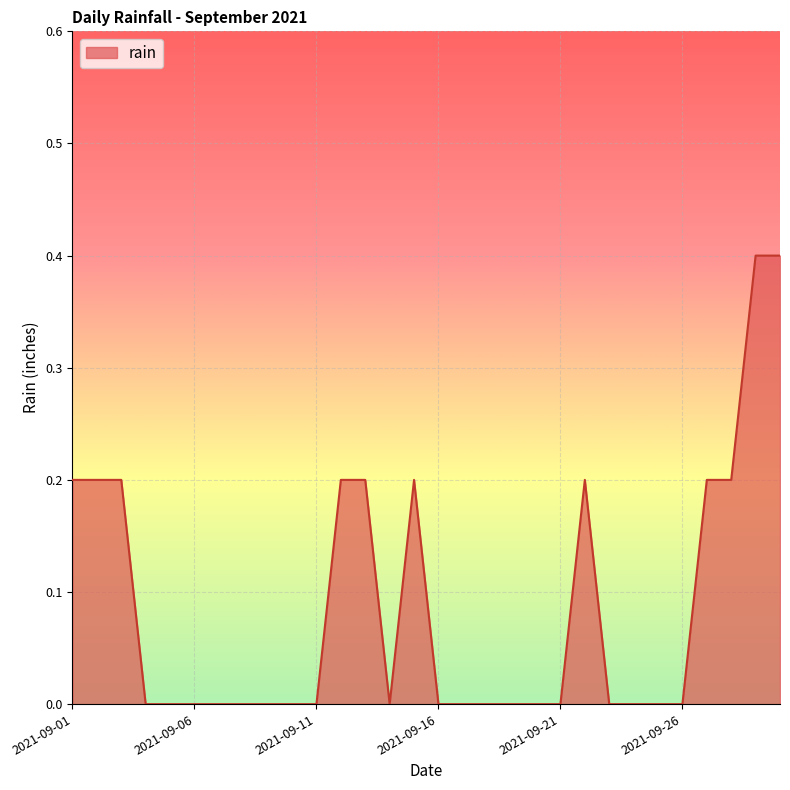

What is the greatest value displayed?

0.4